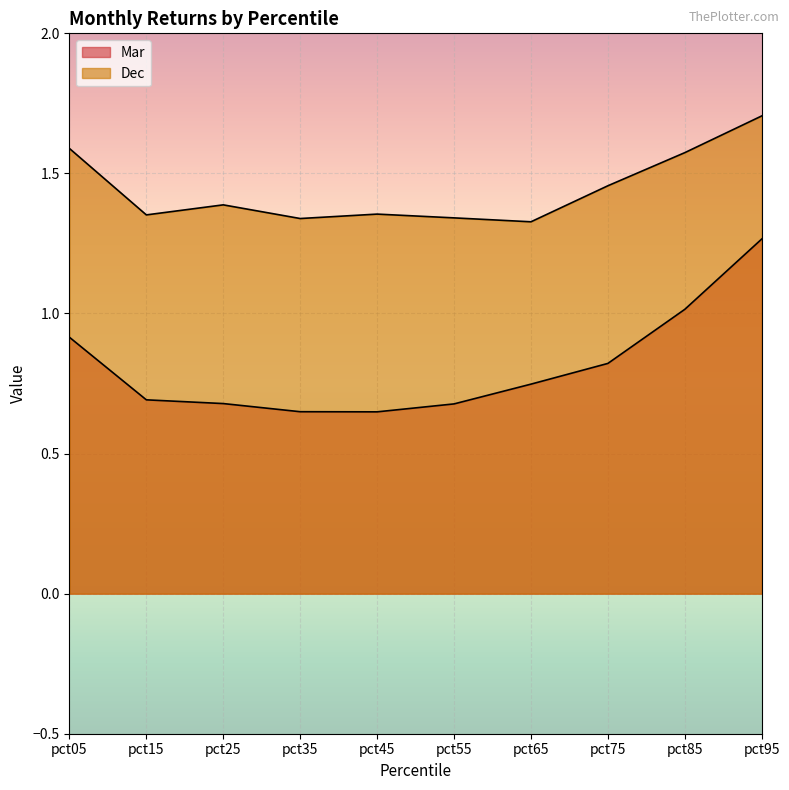

Where is the first local minimum for Mar?

pct45